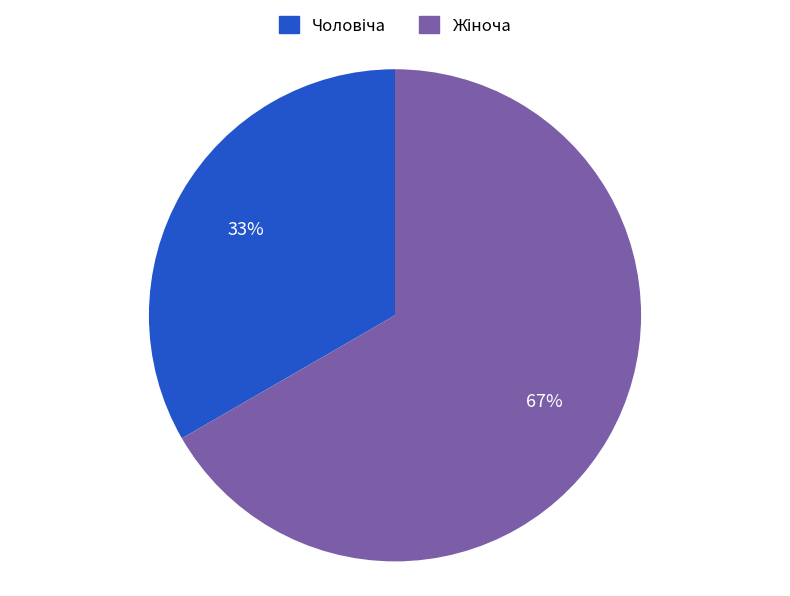

Count the number of slices in the pie.

2